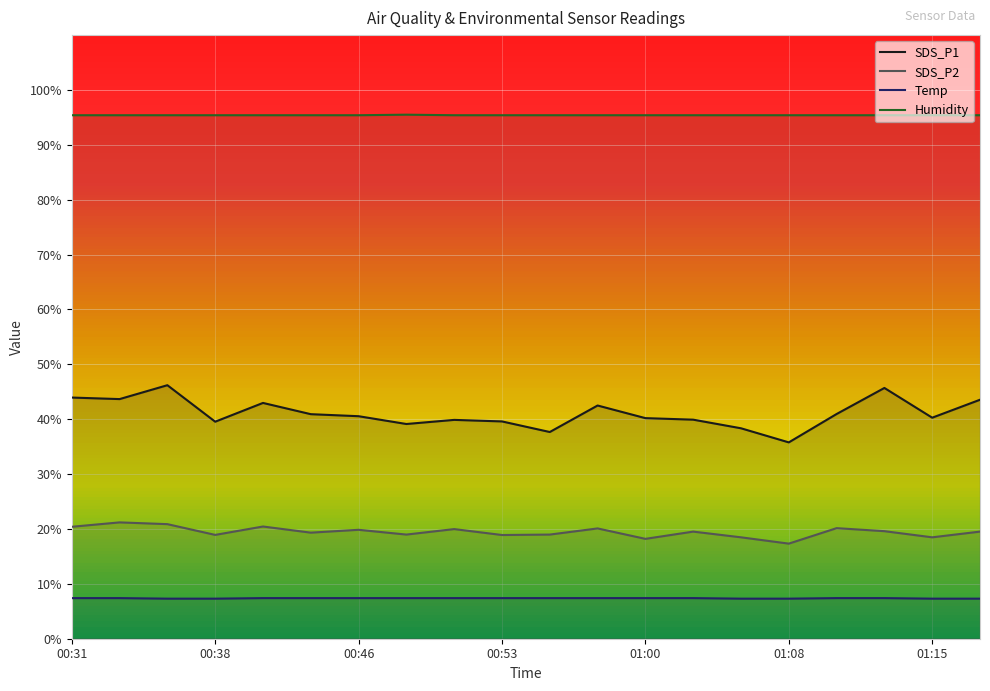

Count the number of data series in this chart.

4